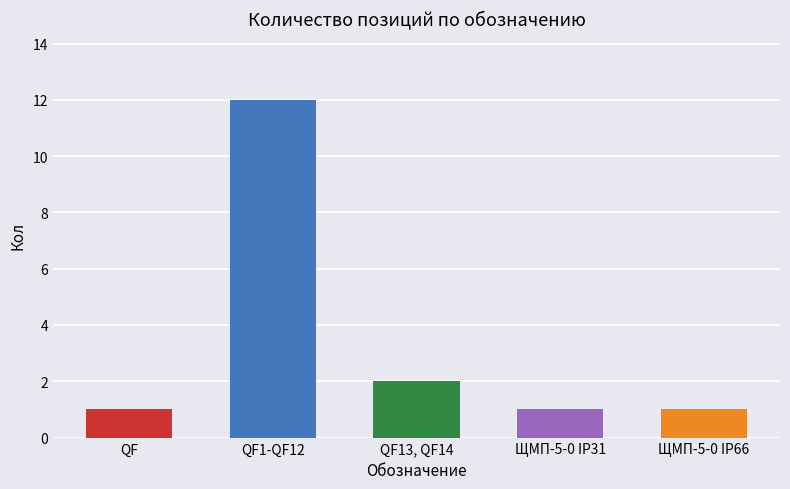

Where is the data nearest to the value 6?

QF13, QF14